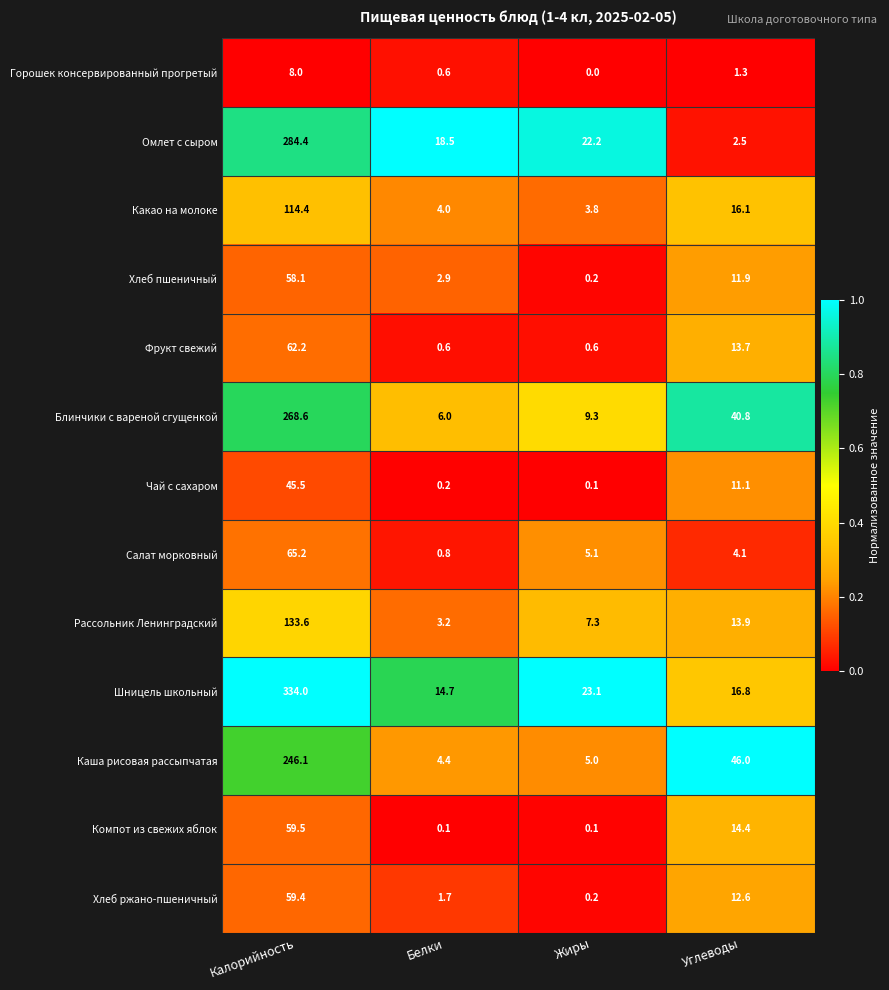

Between Калорийность and Углеводы, which series saw the biggest shift?

Шницель школьный